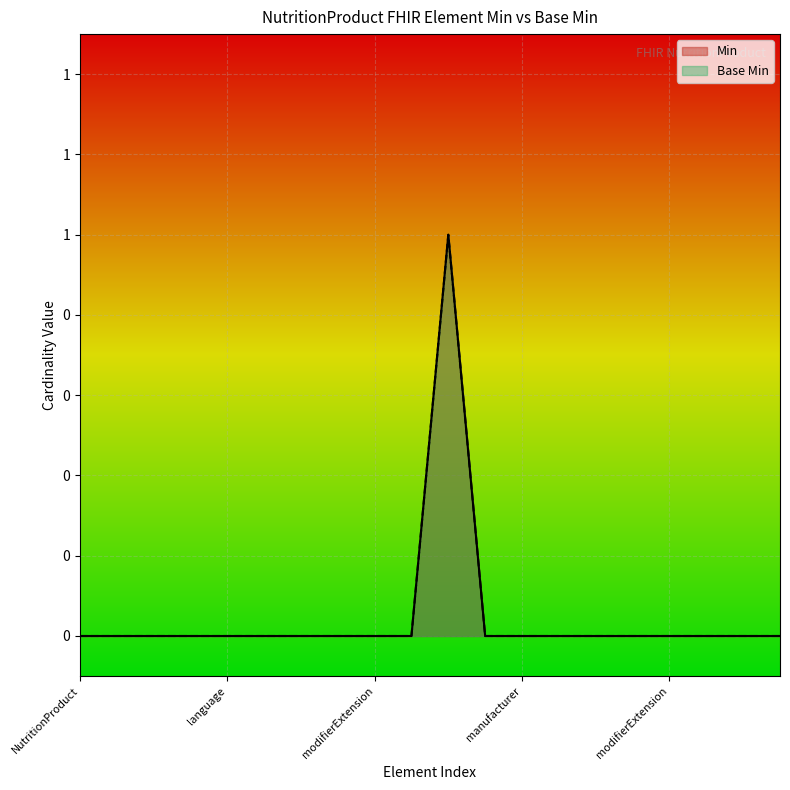

Is the value of Base Min at NutritionProduct.meta greater than the value of Min at NutritionProduct.nutrient.extension?

No